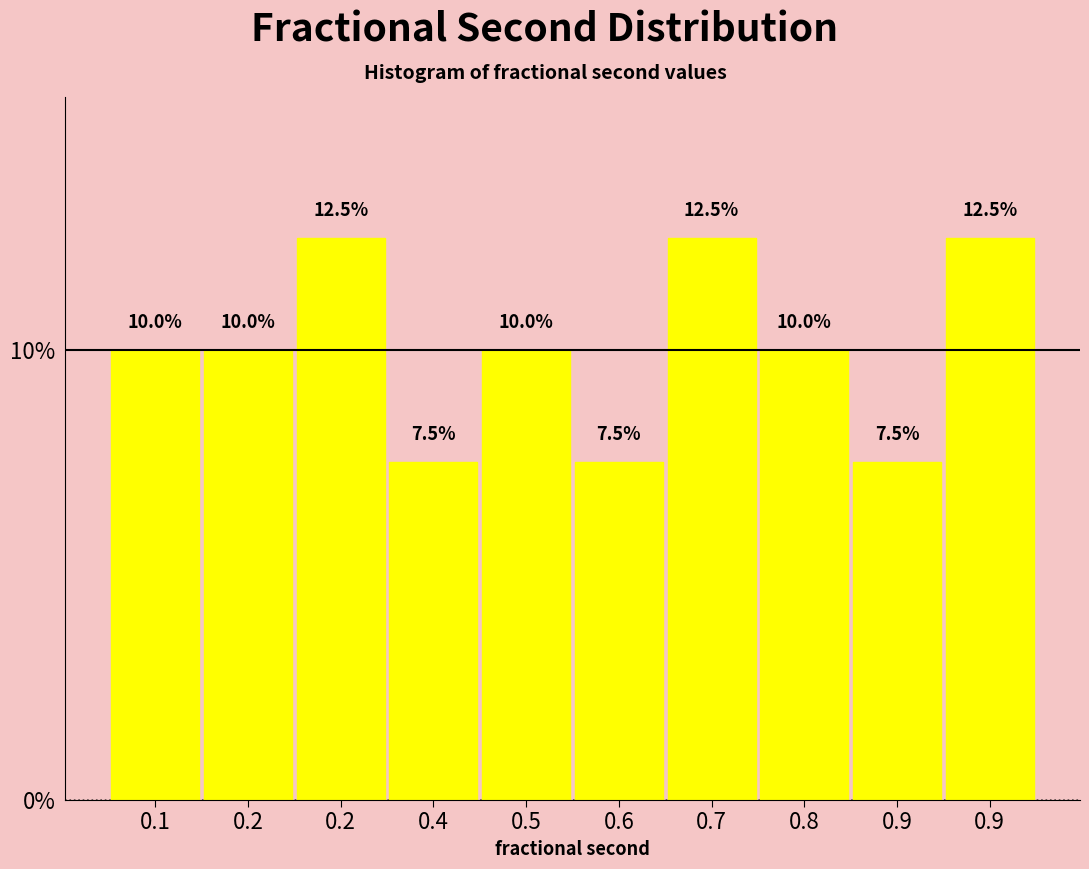

Does the chart contain any negative values?

No